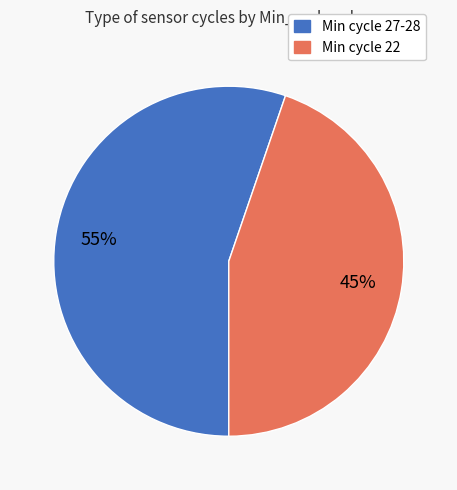

To the nearest percent, what is the average slice percentage?

50%